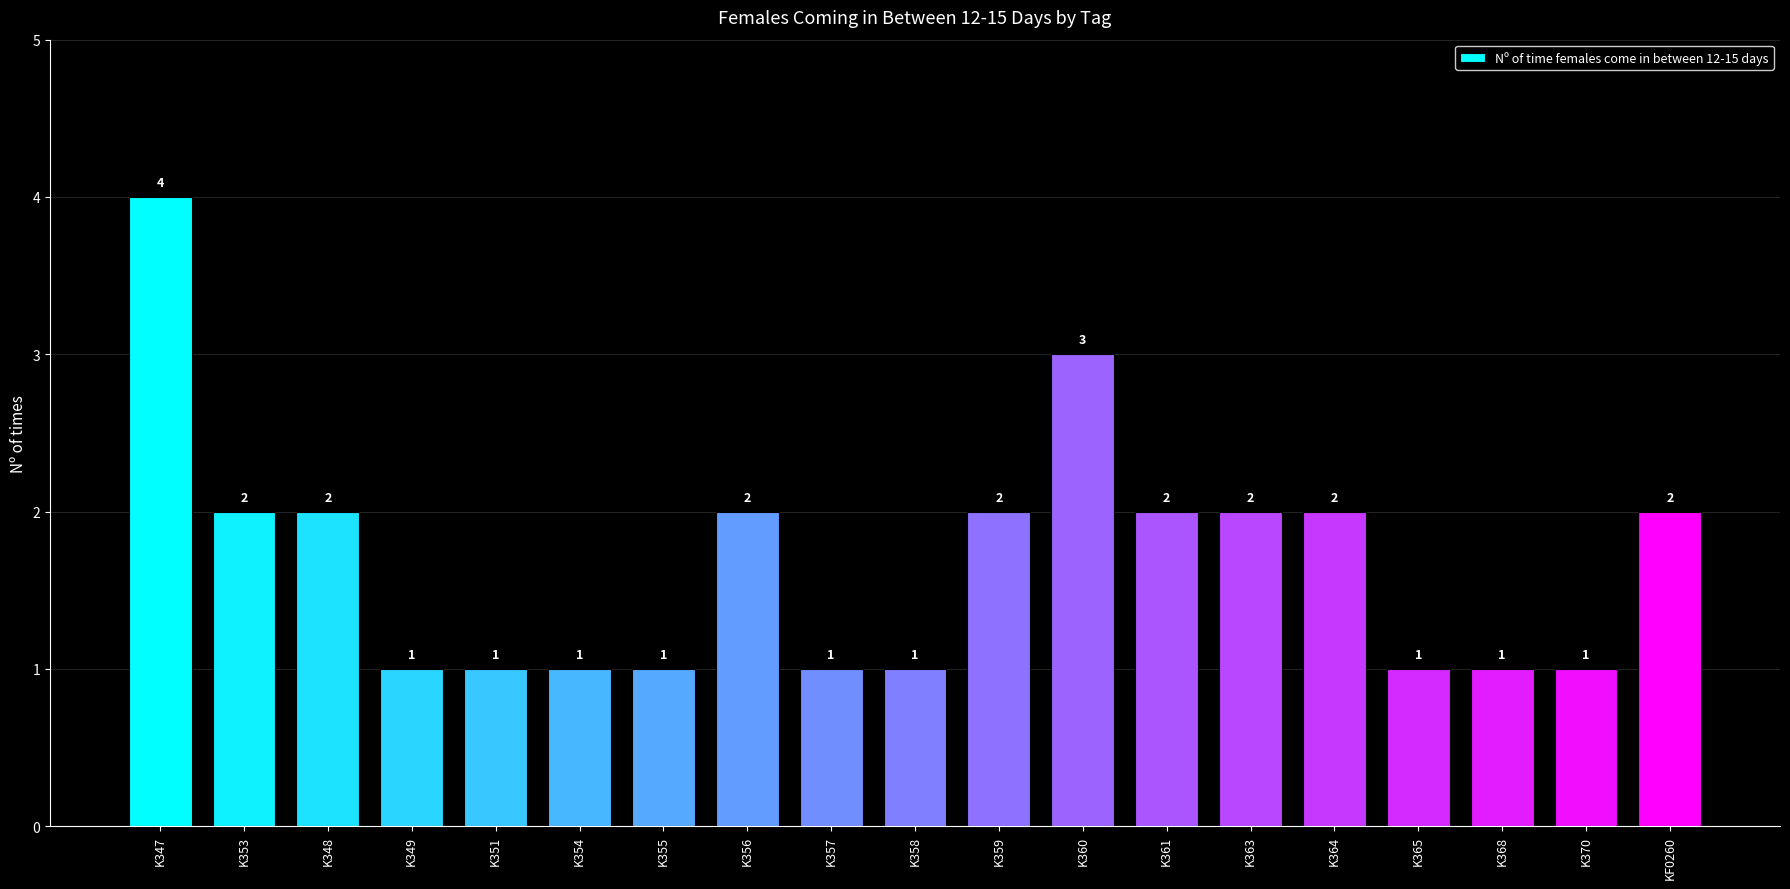

At which label does the data first exceed 2?

K347